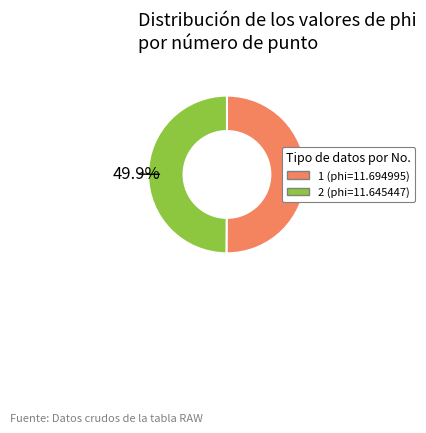

Does any single category account for the majority?

Yes